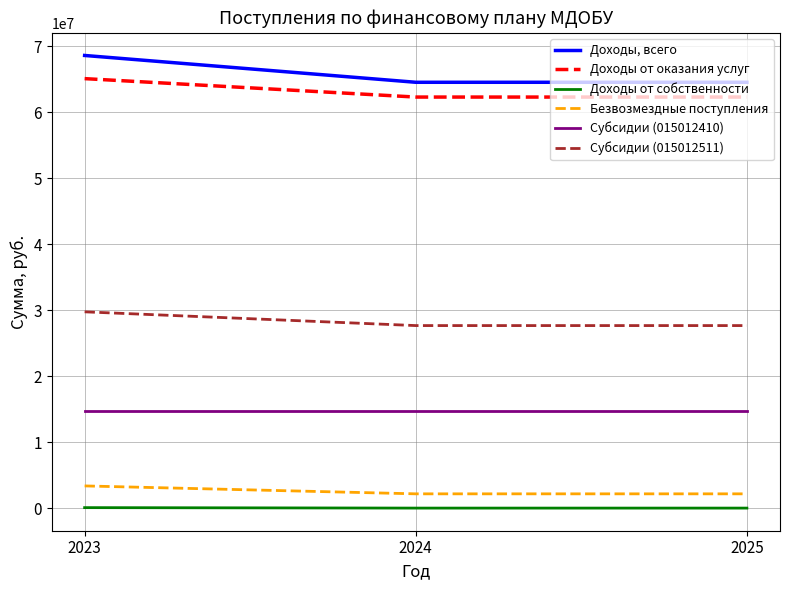

At 2024, list the series in order from smallest to largest.

Доходы от собственности, Безвозмездные поступления, Субсидии (015012410), Субсидии (015012511), Доходы от оказания услуг, Доходы, всего